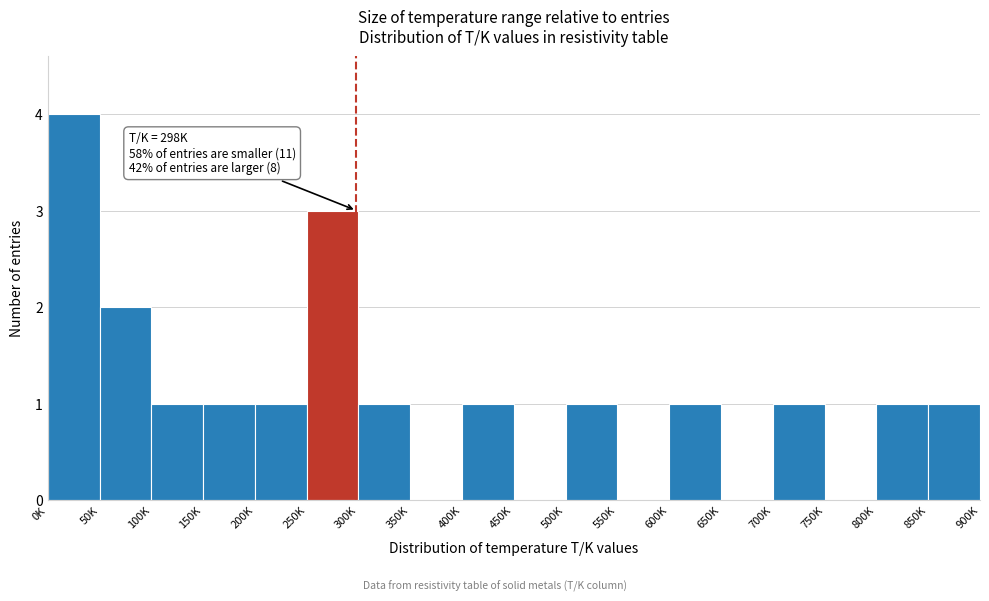

Reading right to left, what are all the values shown in this chart?

850K=1	800K=1	750K=0	700K=1	650K=0	600K=1	550K=0	500K=1	450K=0	400K=1	350K=0	300K=1	250K=3	200K=1	150K=1	100K=1	50K=2	0K=4